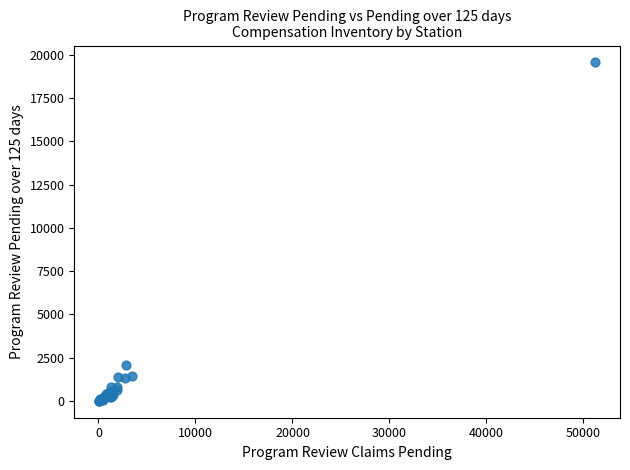

What Y value in the scatter plot is closest to 9781?

2097